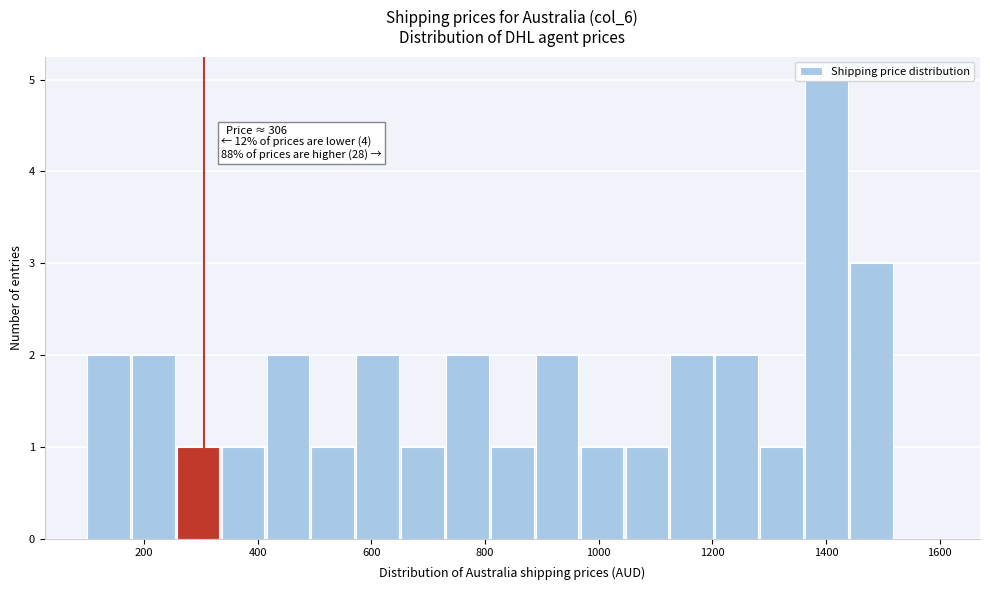

Read against the x-axis, roughly where is the centre of the tallest bar?

1400